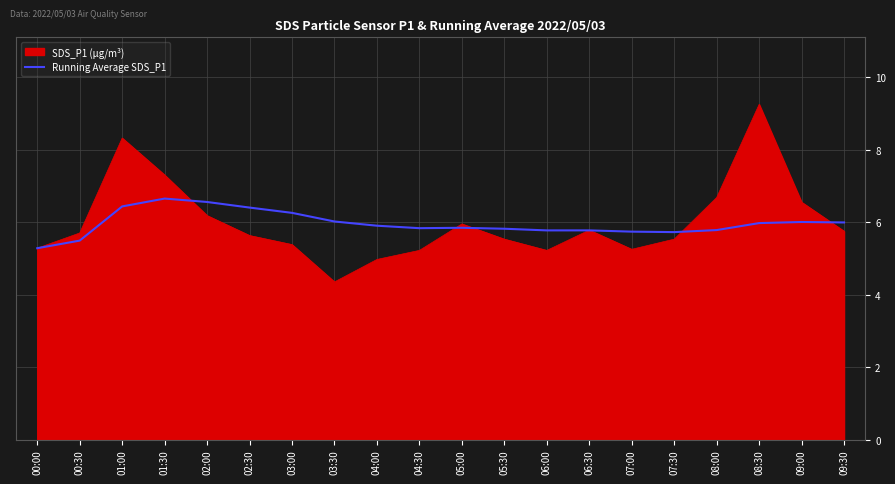

Between 00:30 and 01:00, which series saw the biggest shift?

SDS_P1 (μg/m³)